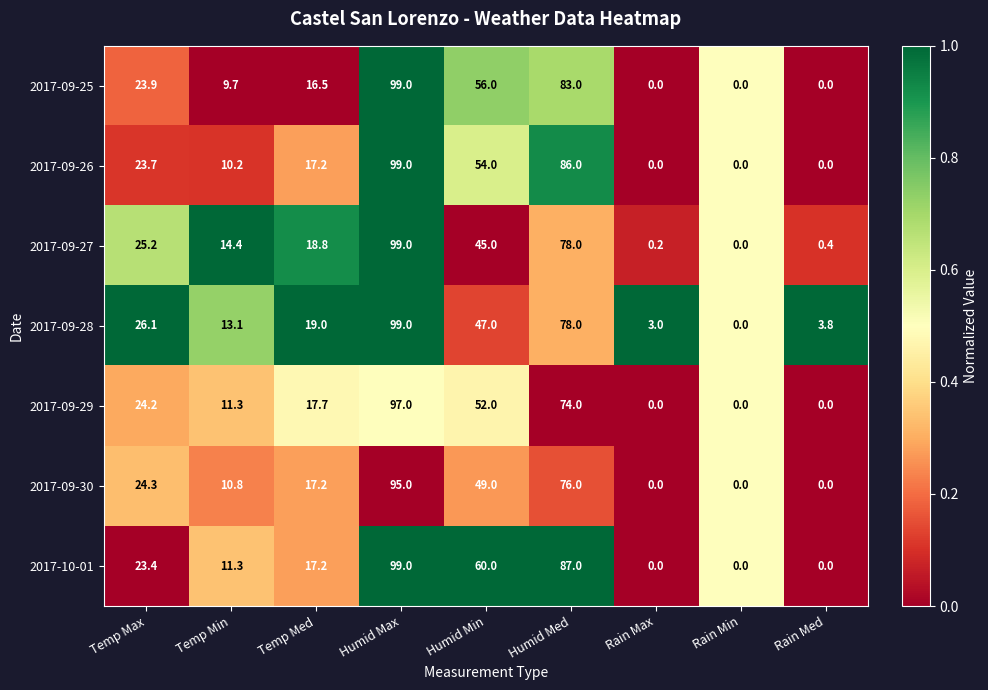

What is the approximate value of 2017-09-25 at Temp Med?

16.5